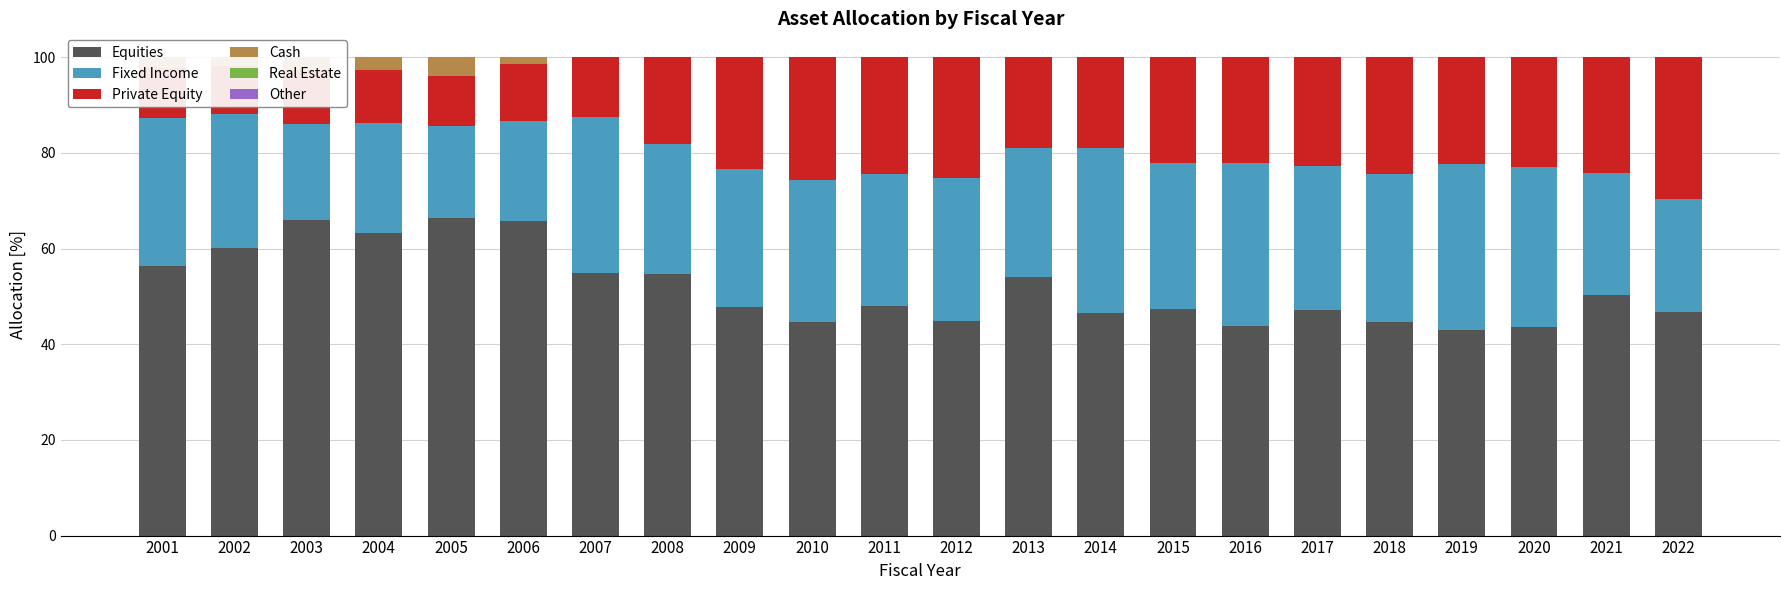

What is the greatest value displayed?

66.4